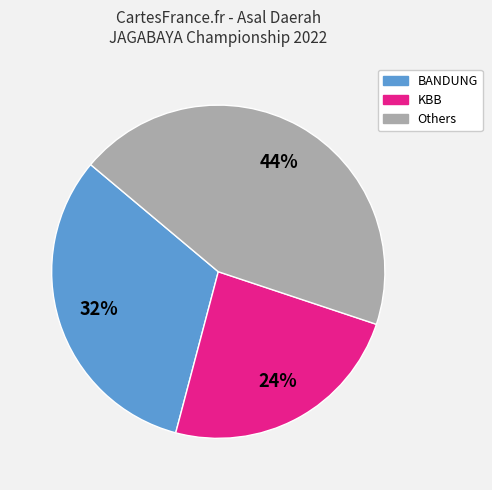

To the nearest percent, what is the difference between the largest and smallest slice percentages?

20%